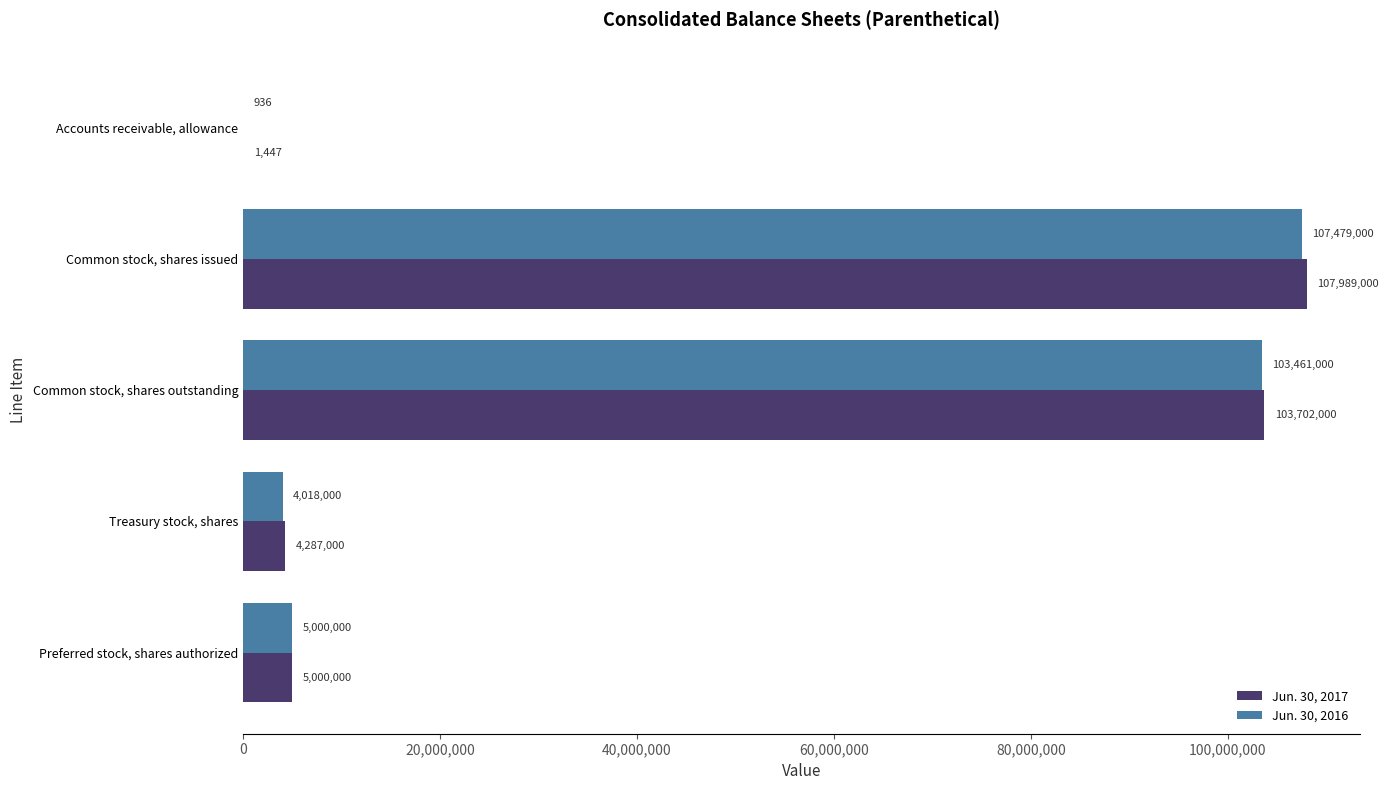

At which category is the sum across all series the highest?

Common stock, shares issued